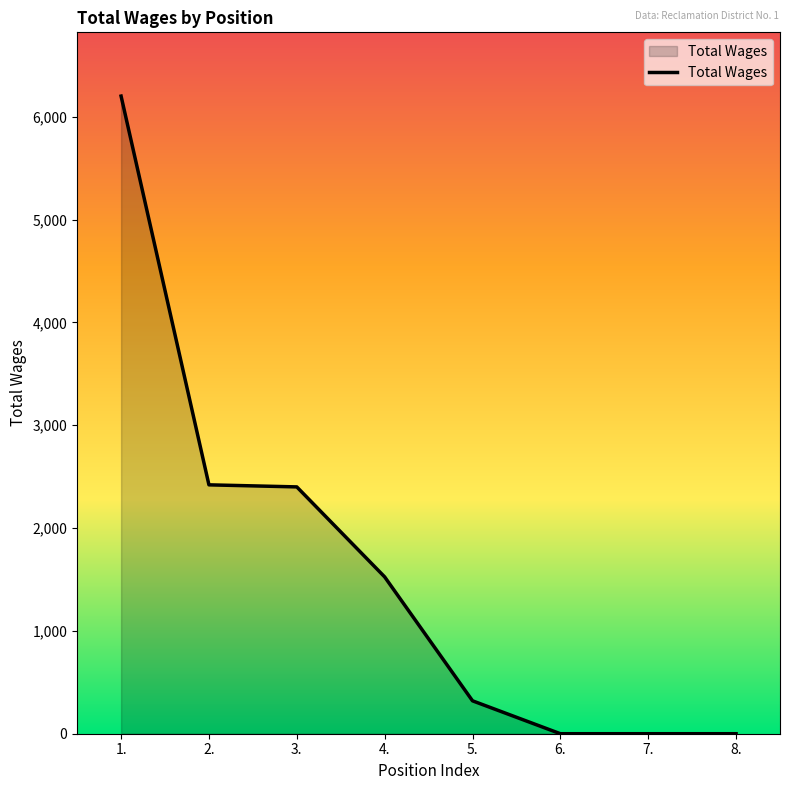

What is the sum of all values?

12865